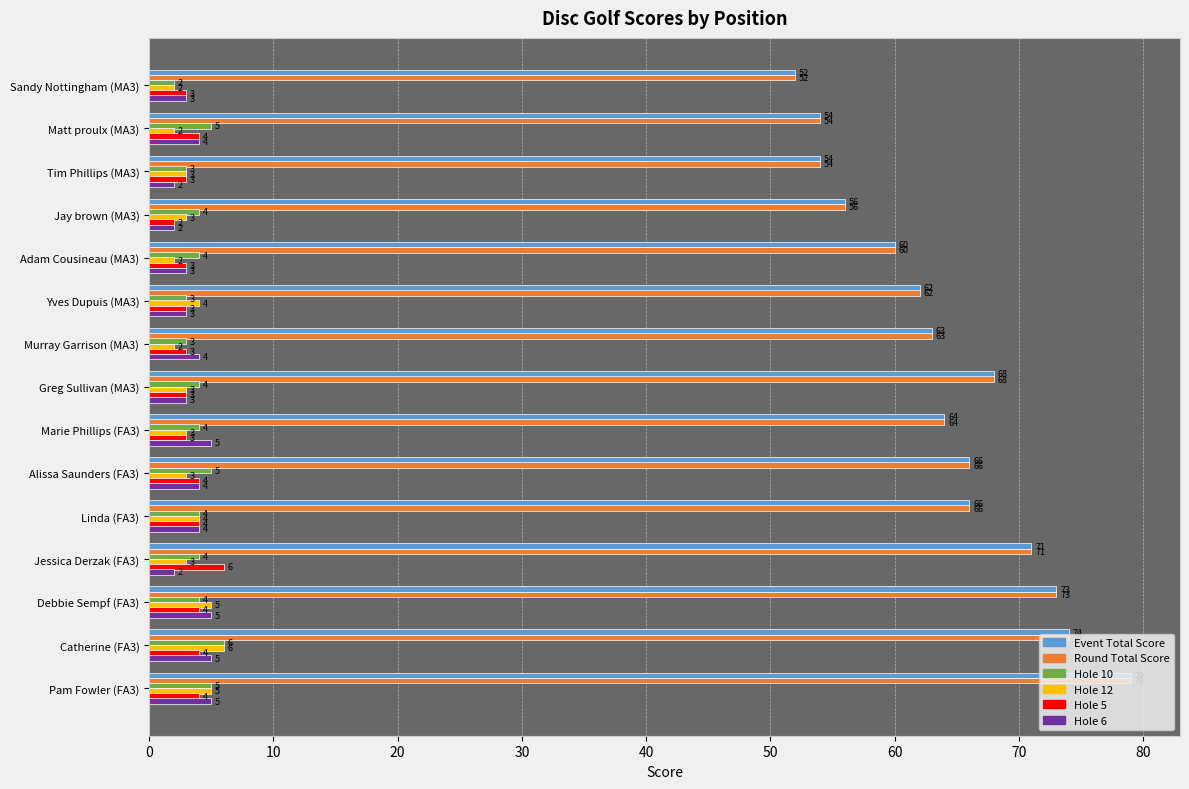

What is the spread (max minus min) of values at Greg Sullivan (MA3)?

65